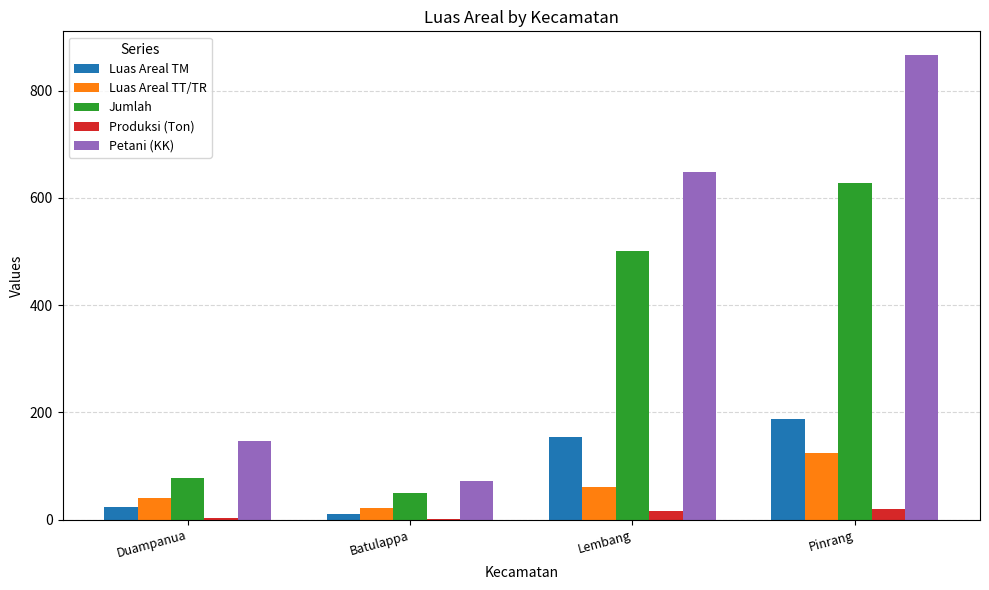

Which series has the largest total across all categories?

Petani (KK)